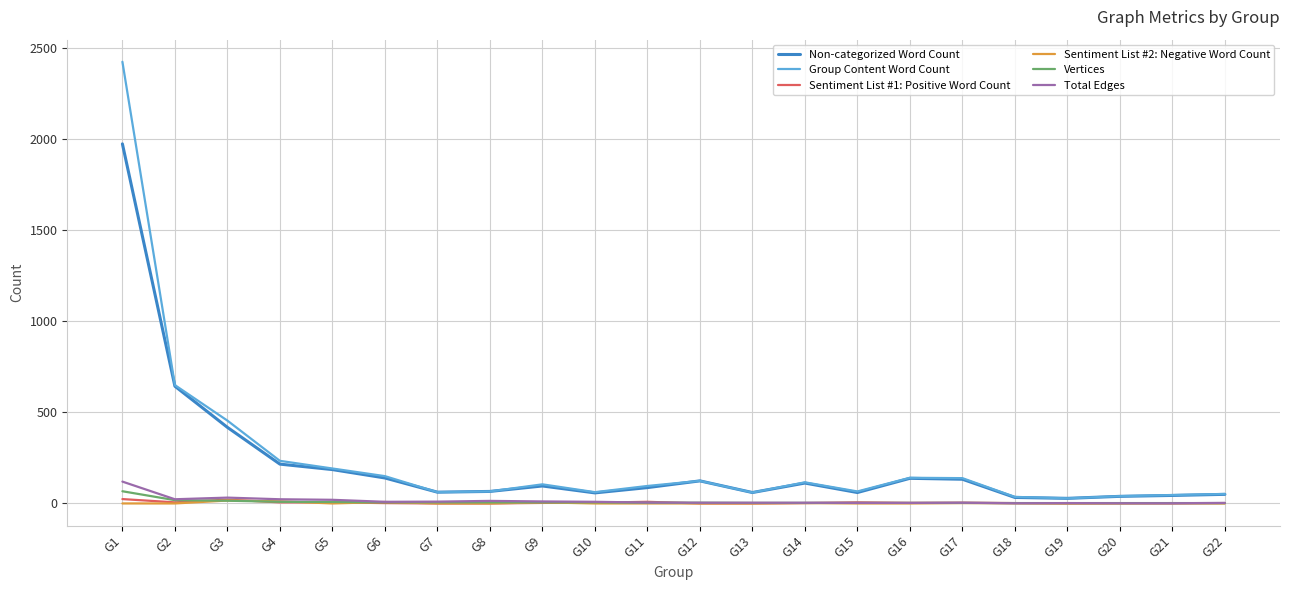

Between G3 and G5, which series saw the biggest shift?

Group Content Word Count